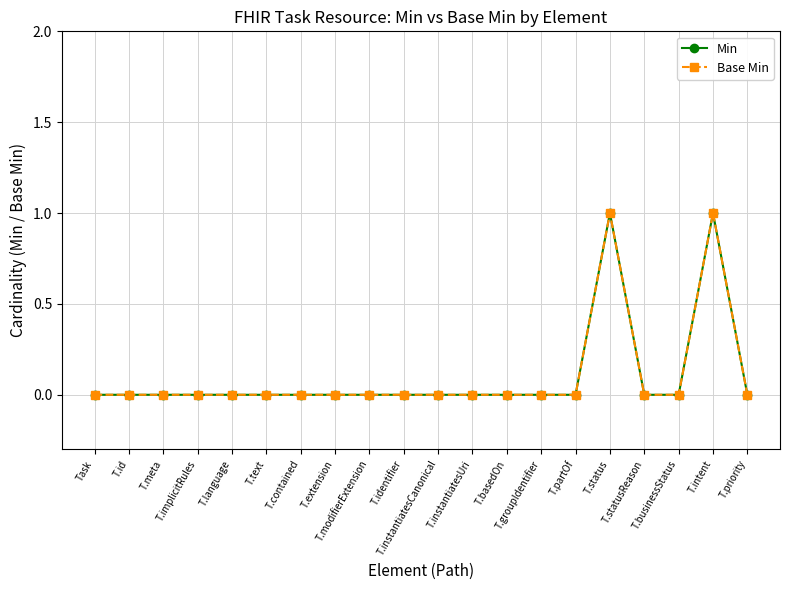

True or false: Min has a value of 0 at T.partOf.

True